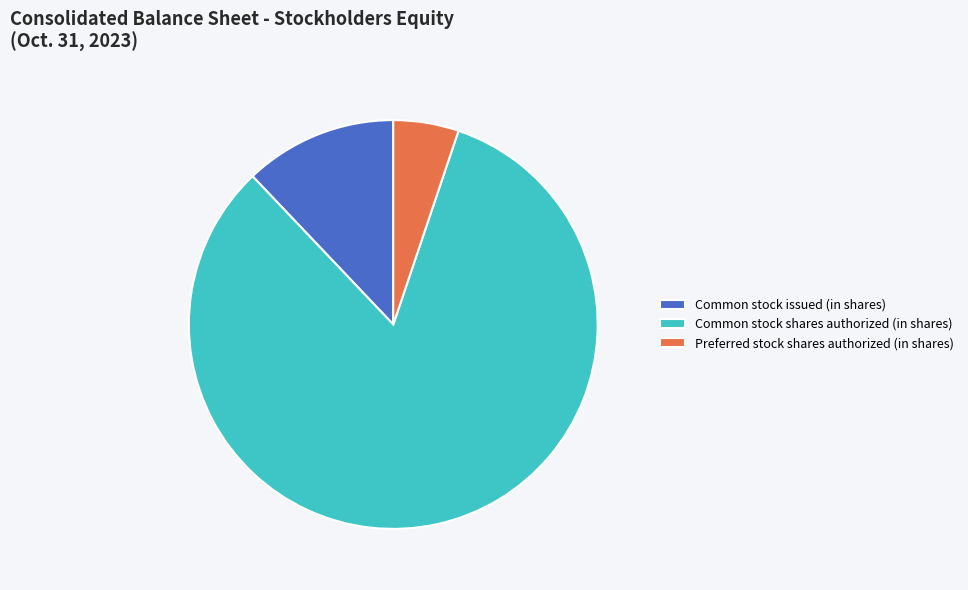

Rank the categories by value from highest to lowest.

Common stock shares authorized (in shares), Common stock issued (in shares), Preferred stock shares authorized (in shares)